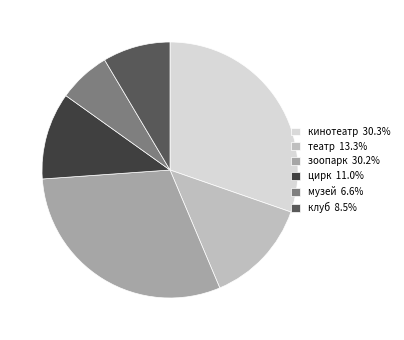

How many segments does this pie chart have?

6